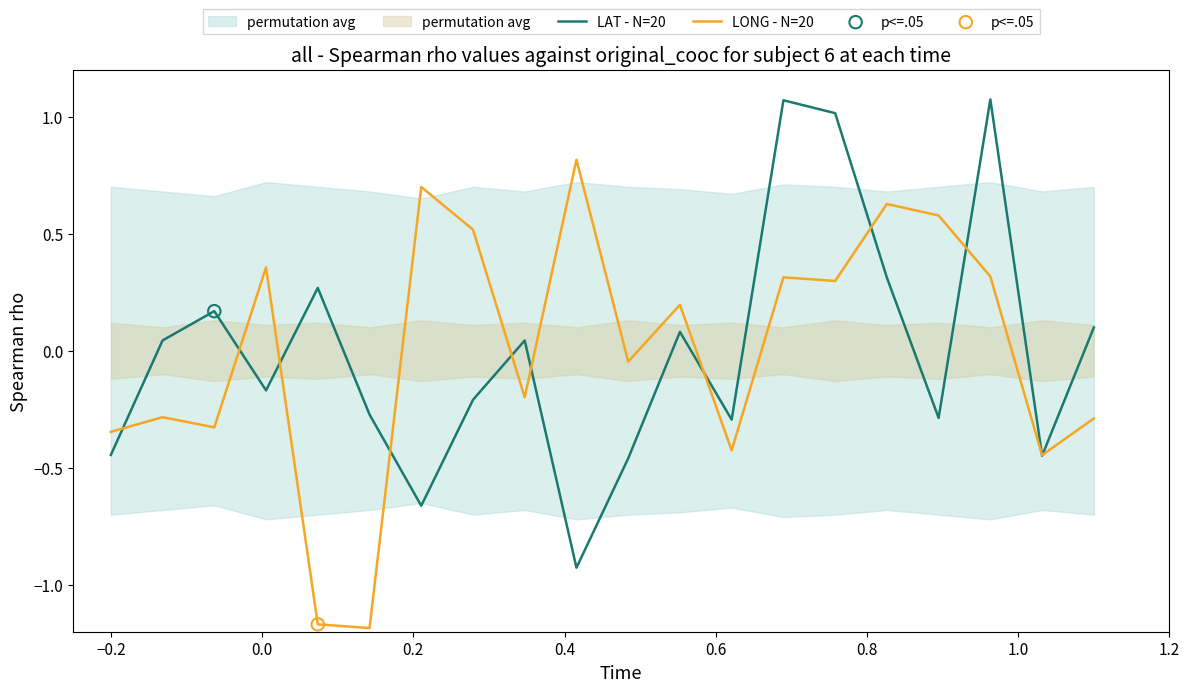

Which series has the largest total across all categories?

LAT - N=20